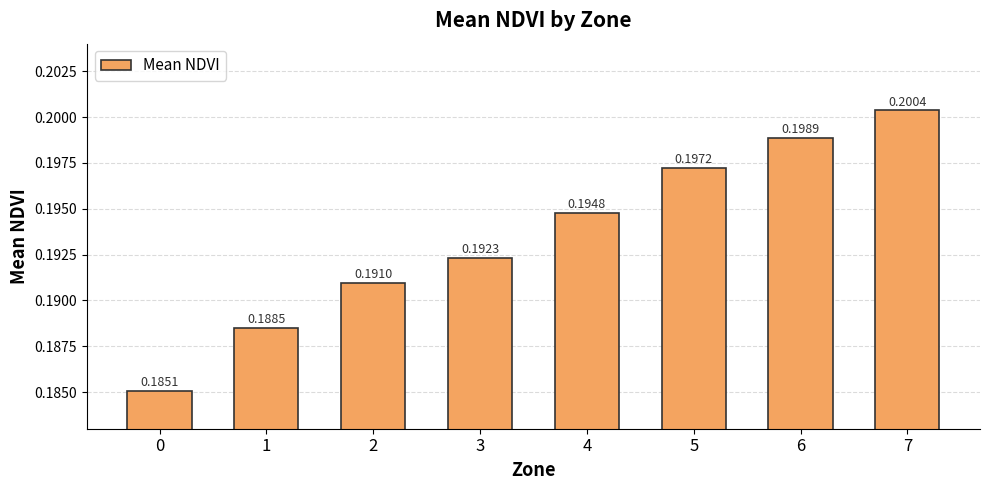

What is the sum of all values?

1.5